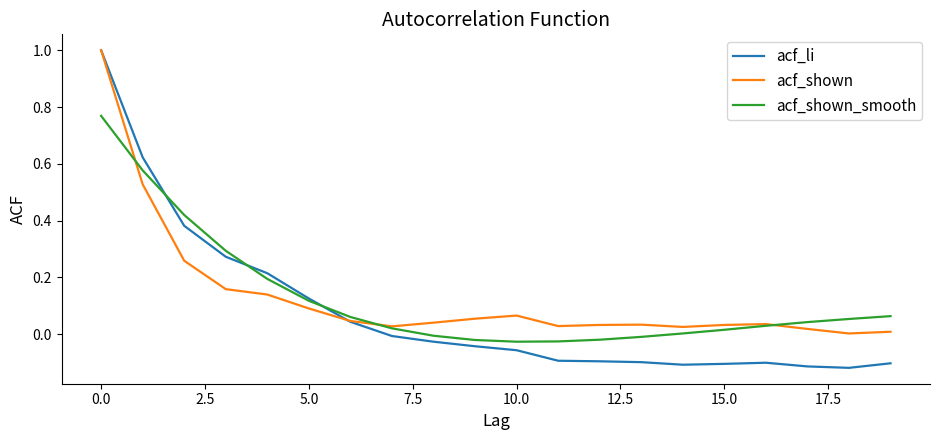

What is the greatest value displayed?

1.0